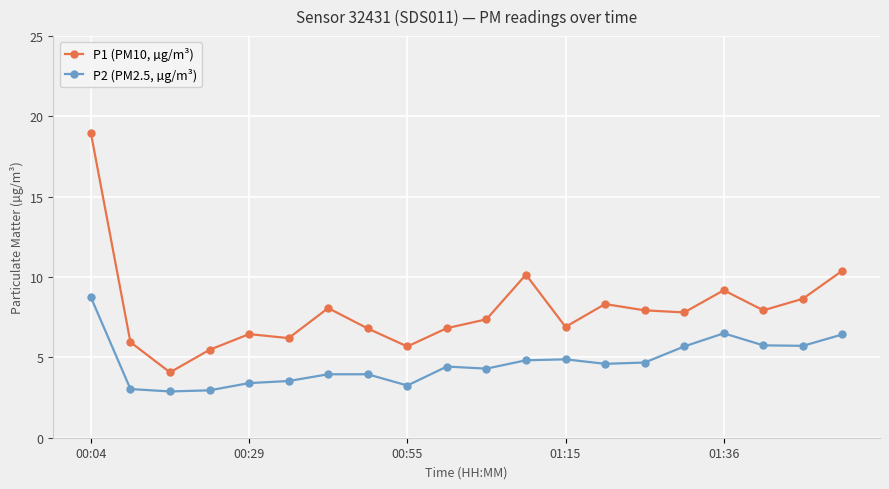

What are all the series names shown in the legend?

P1 (PM10, µg/m³), P2 (PM2.5, µg/m³)